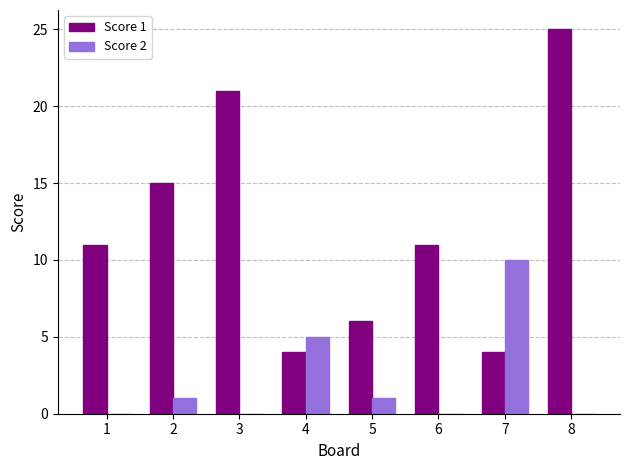

Count the number of data series in this chart.

2